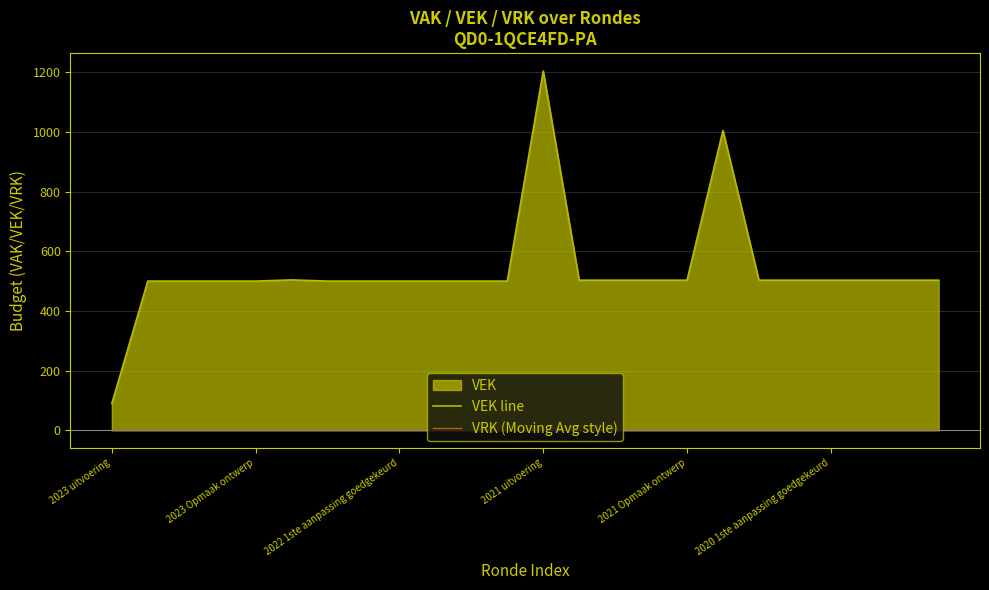

How many data points in VEK line are less than 503?

11